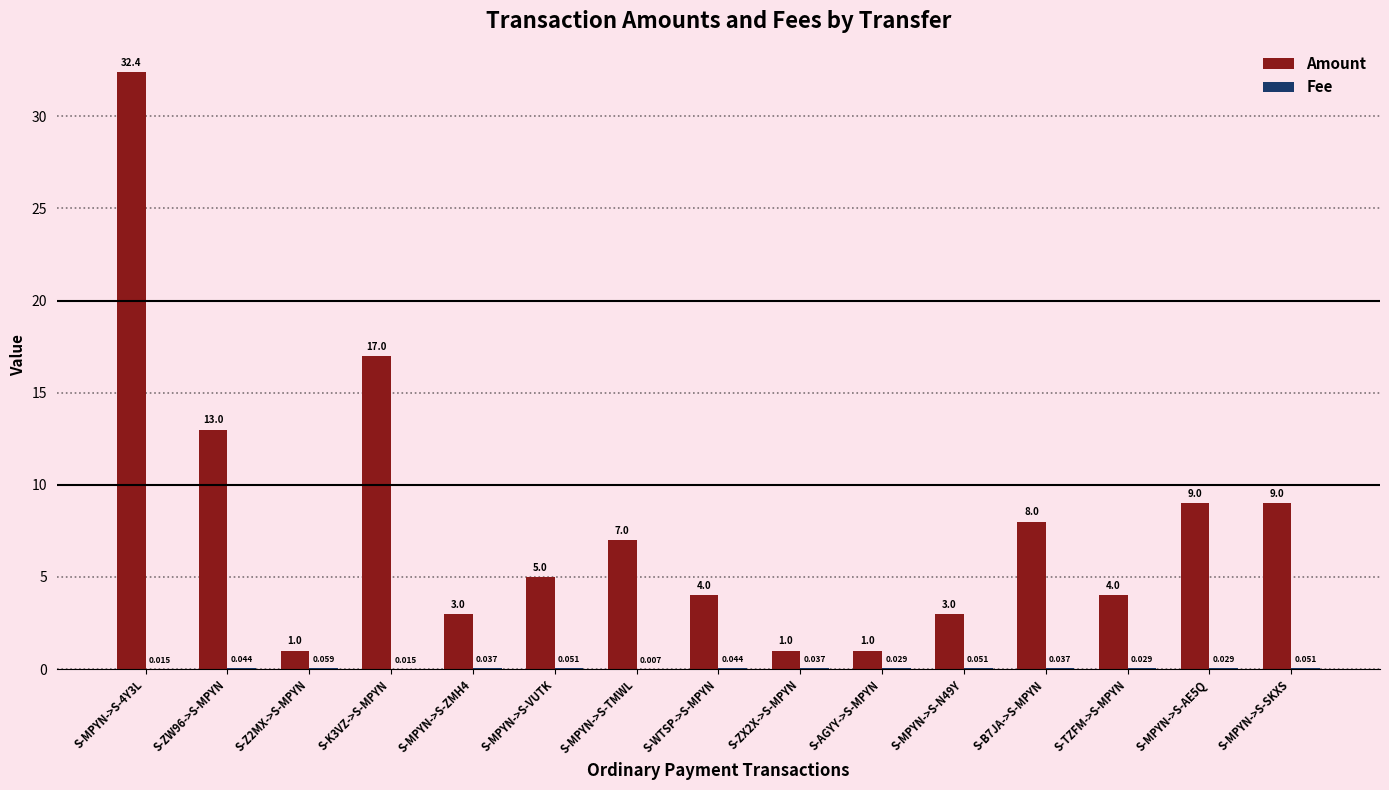

Which series has the largest total across all categories?

Amount